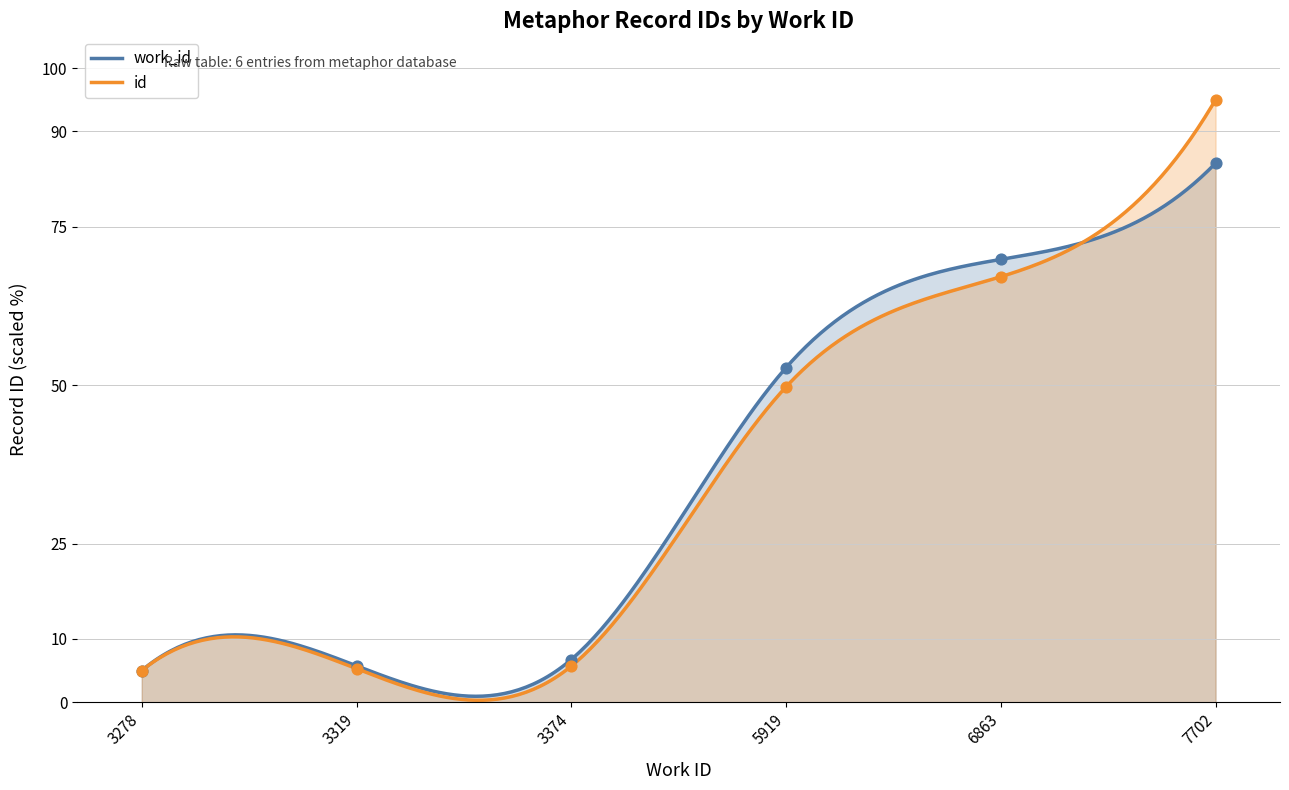

What are all the series names shown in the legend?

work_id, id